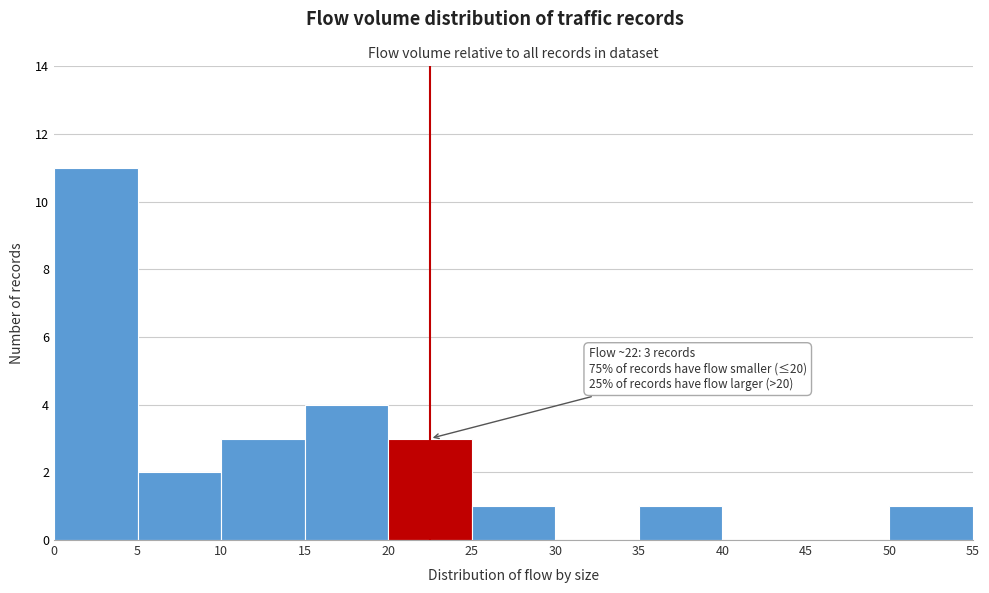

Over which range of the x-axis is the bar tallest?

0 to 5